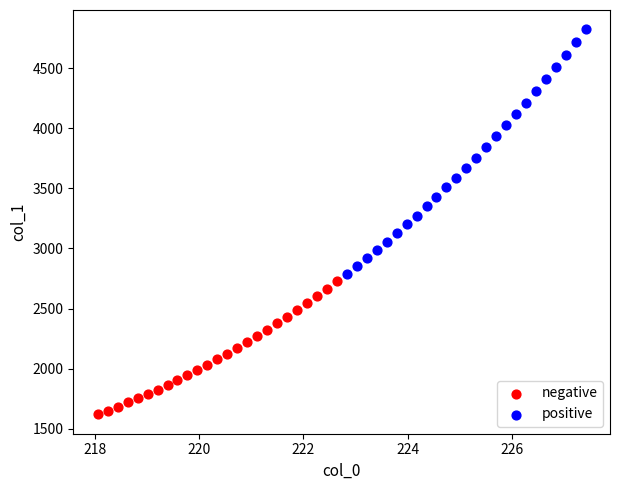

Which series reaches the maximum Y coordinate?

positive